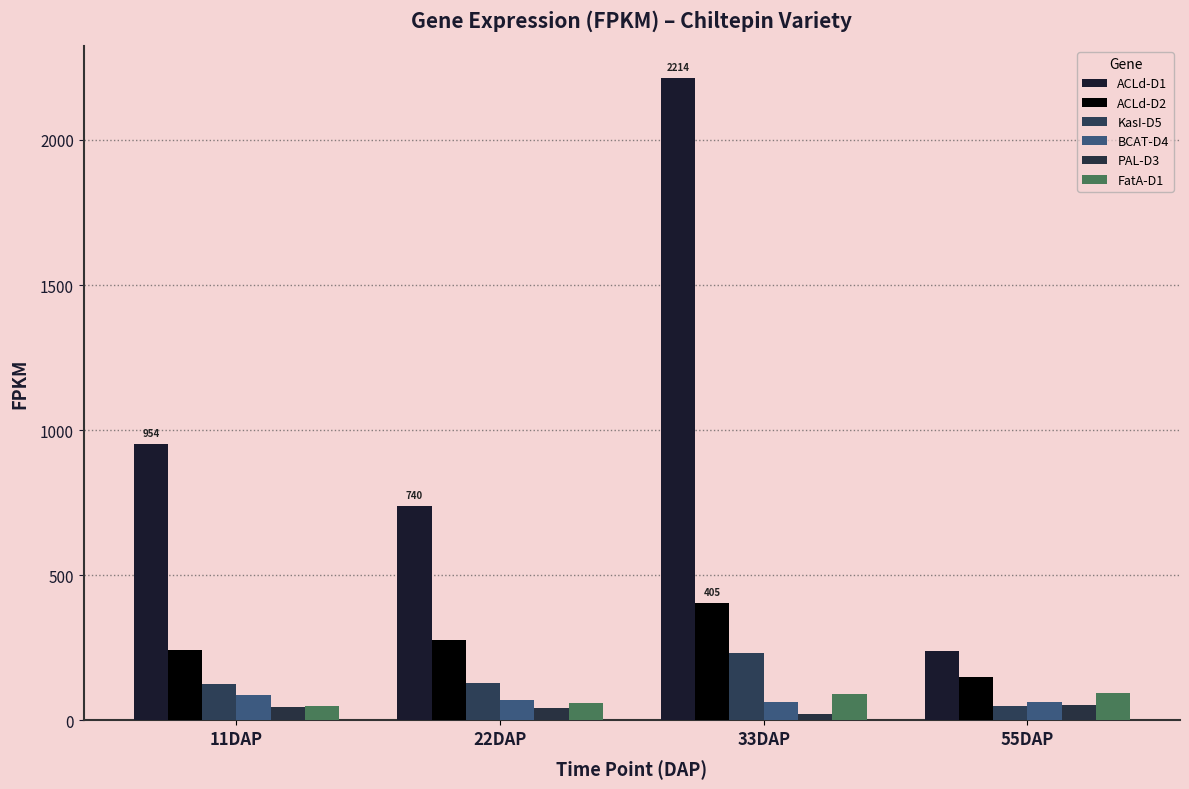

What is the value of the PAL-D3 bar at the 3rd from the left?

20.5